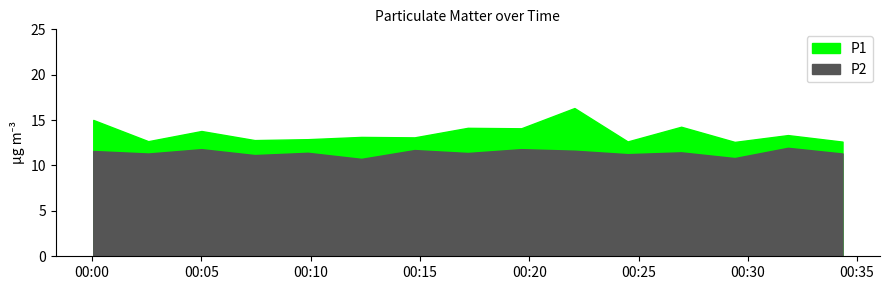

Reading left to right, transcribe all the data shown in this chart.

P1: 15.0	12.7	13.8	12.8	12.9	13.2	13.1	14.2	14.1	16.3	12.7	14.3	12.6	13.3	12.6
P2: 11.6	11.3	11.8	11.2	11.4	10.7	11.7	11.4	11.8	11.6	11.2	11.4	10.8	11.9	11.3